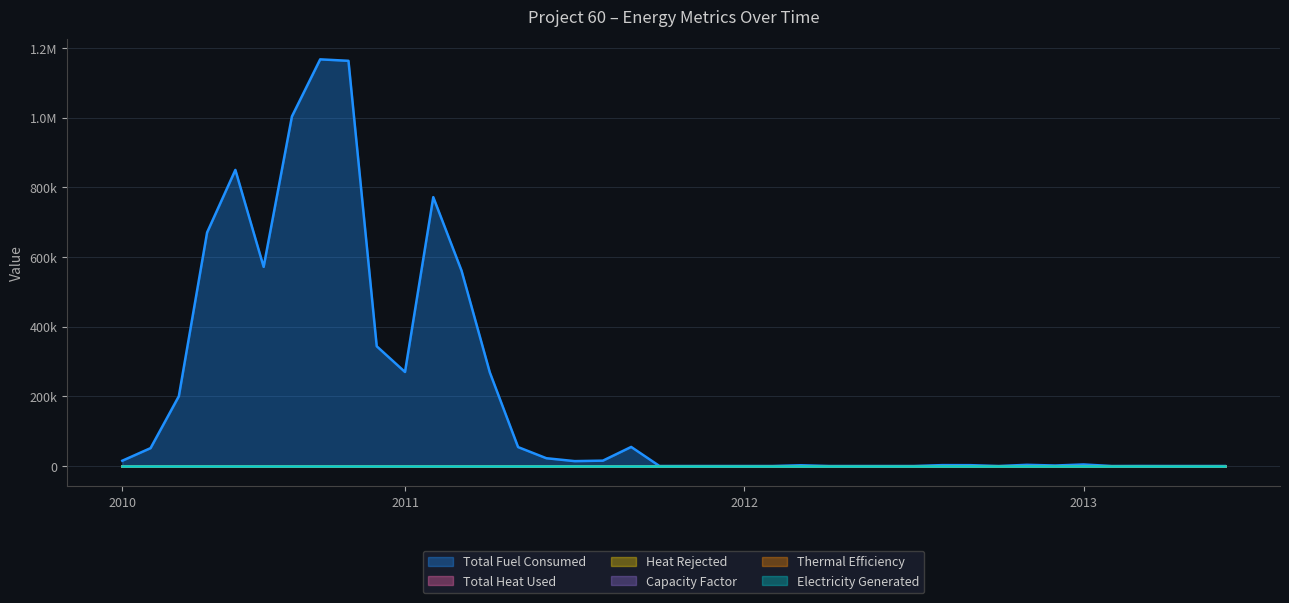

Between 2012-02 and 2013-06, which is larger?

2012-02